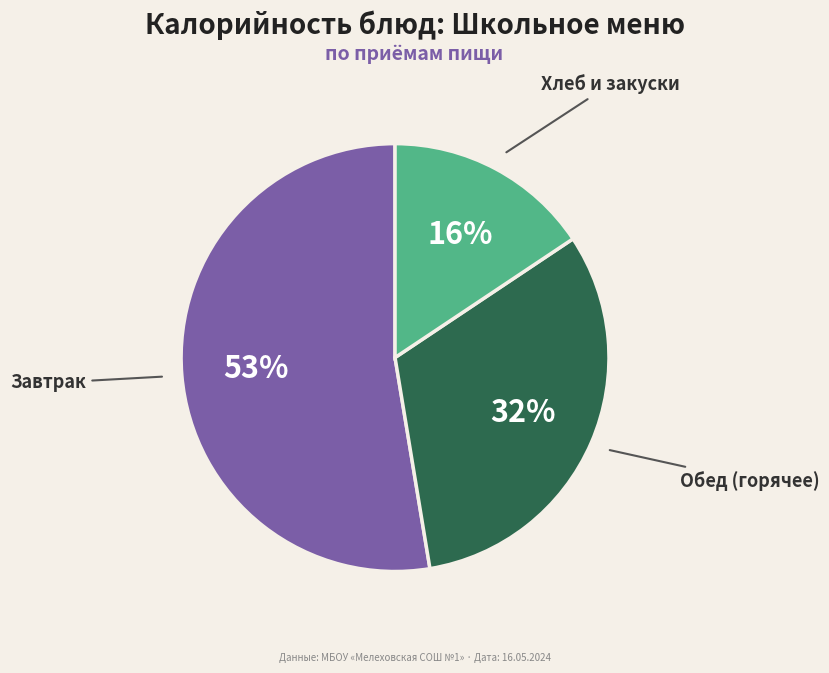

Is there any slice that represents more than half of the pie?

Yes